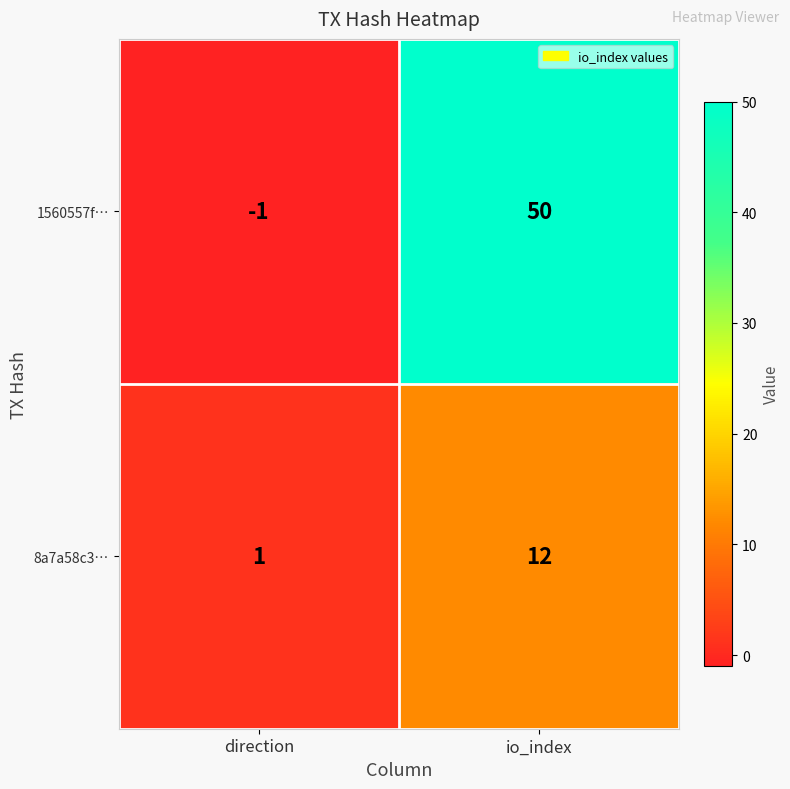

Is it true that 8a7a58c3… equals 12 at io_index?

True